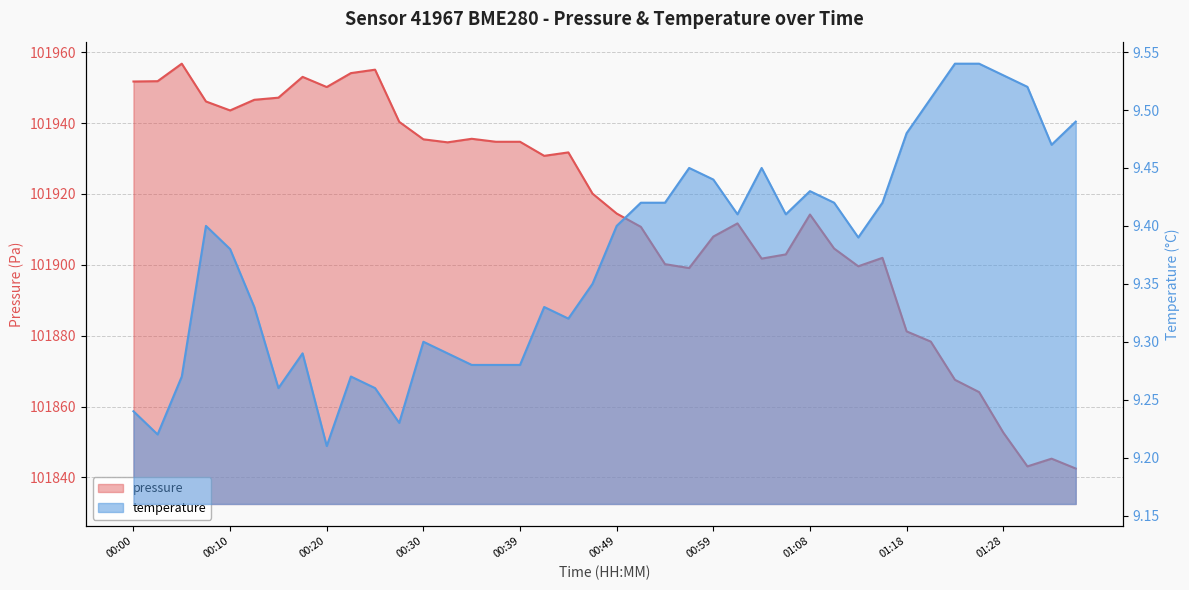

True or false: pressure and temperature intersect in this chart.

False